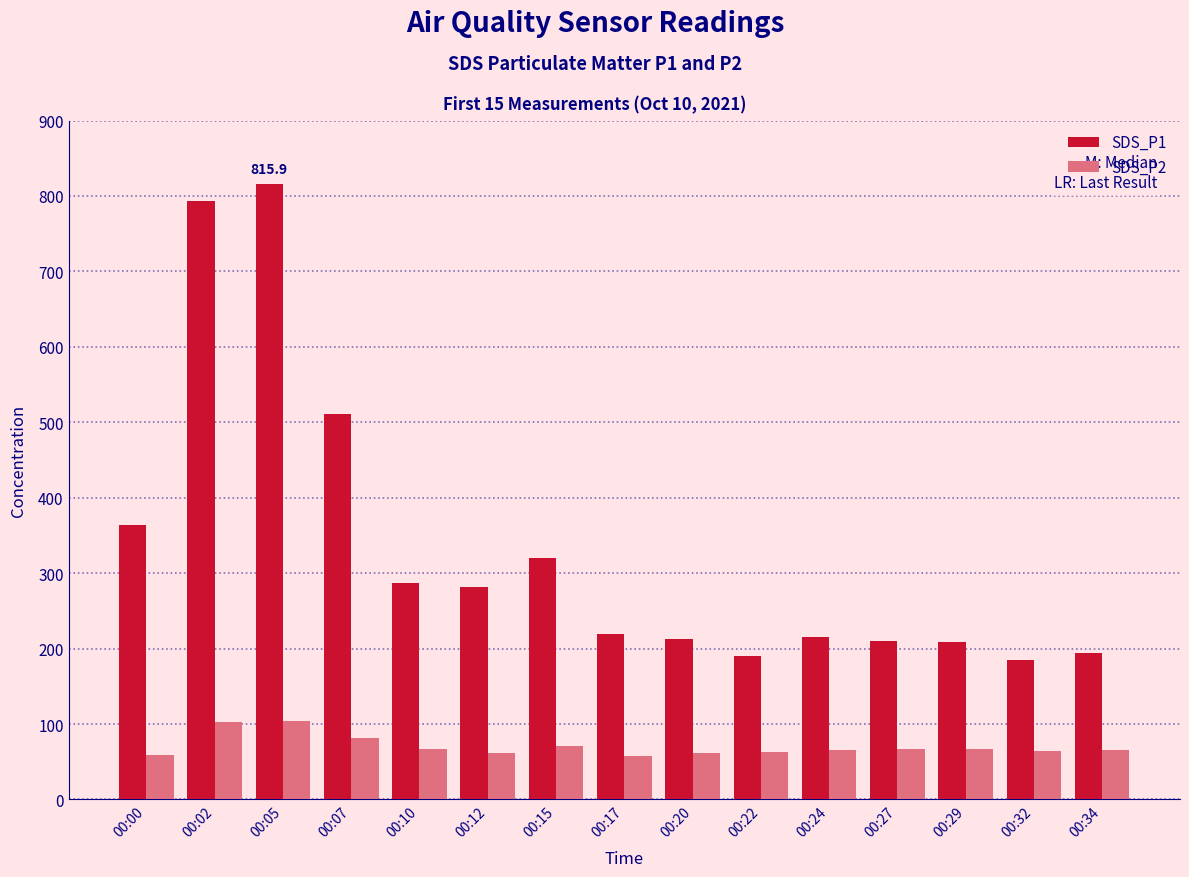

What is the sum of all SDS_P1 values?

5009.5